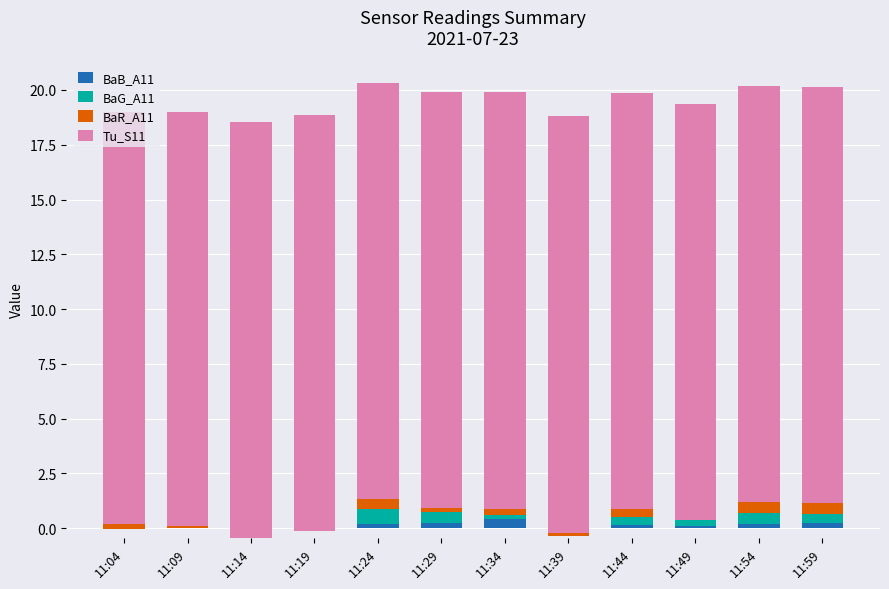

At which category is the sum across all series the highest?

11:24